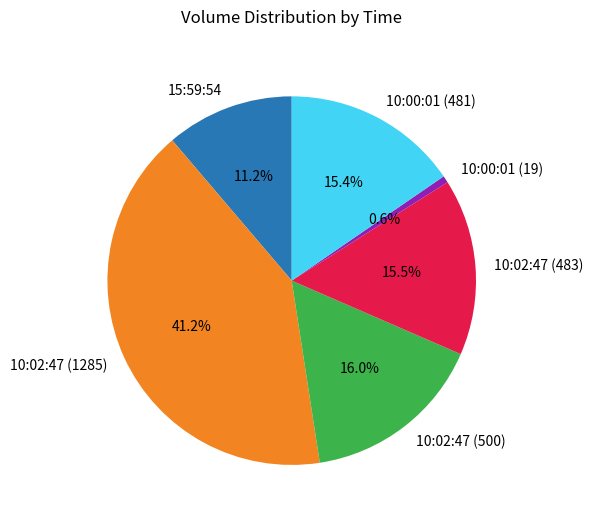

What portion of the pie excludes 10:02:47 (483)?

84.5%